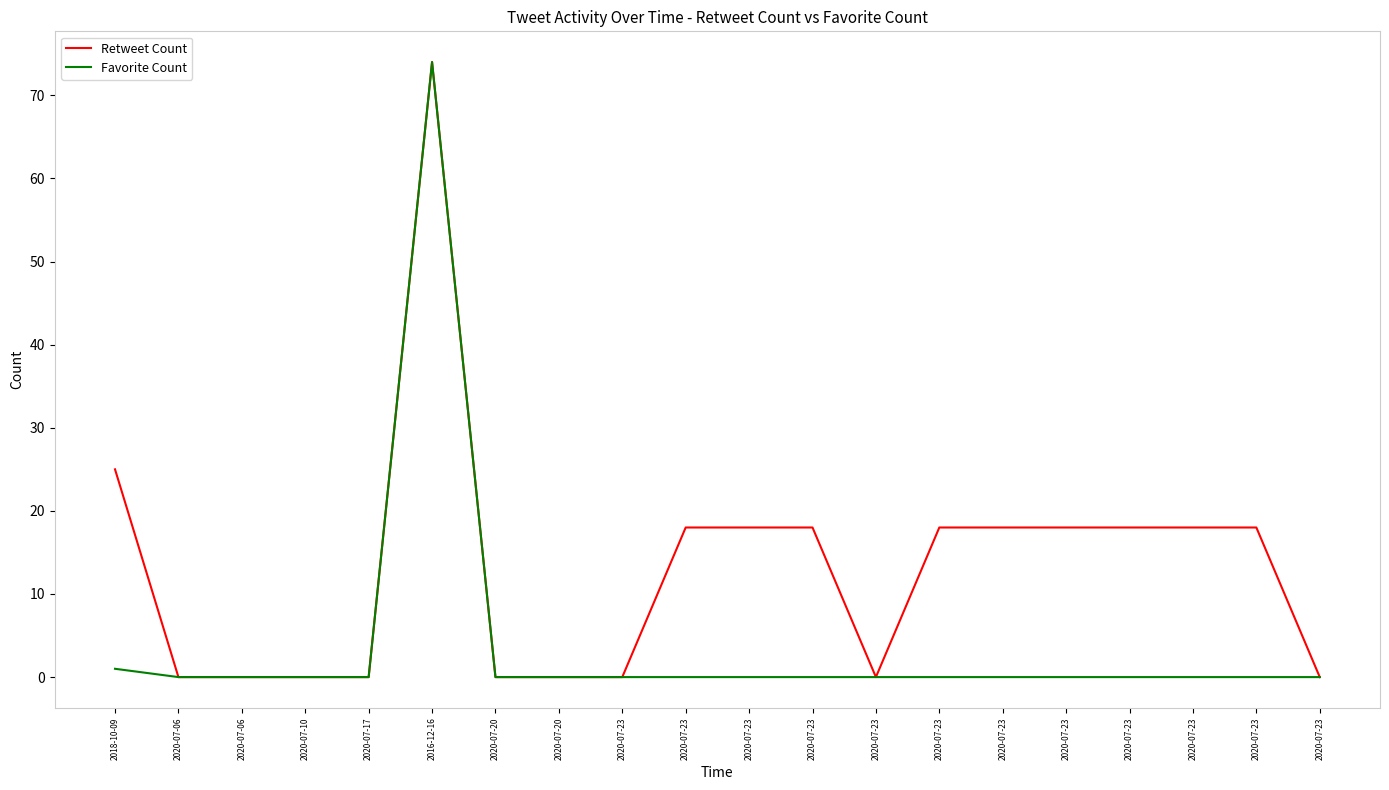

What is the maximum value for Retweet Count?

74